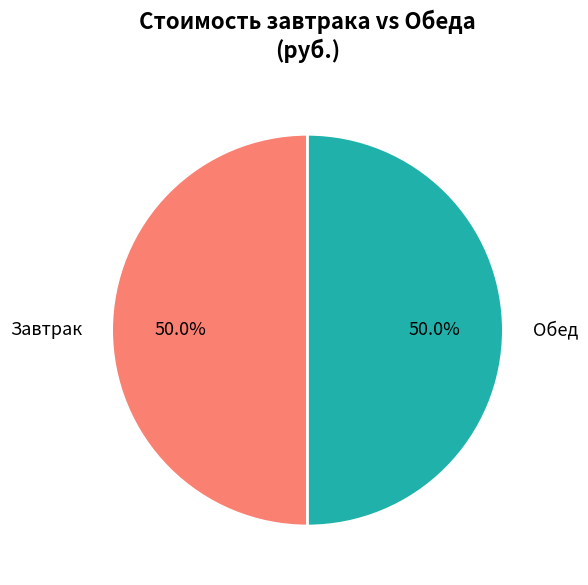

How much of the chart is everything except Обед?

50.0%